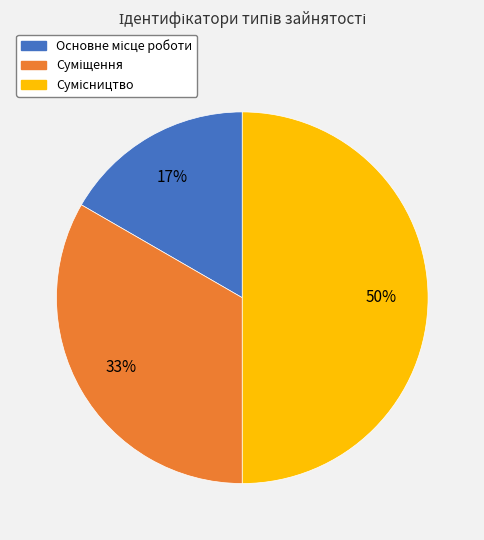

To the nearest percent, what is the difference between the largest and smallest slice percentages?

33%